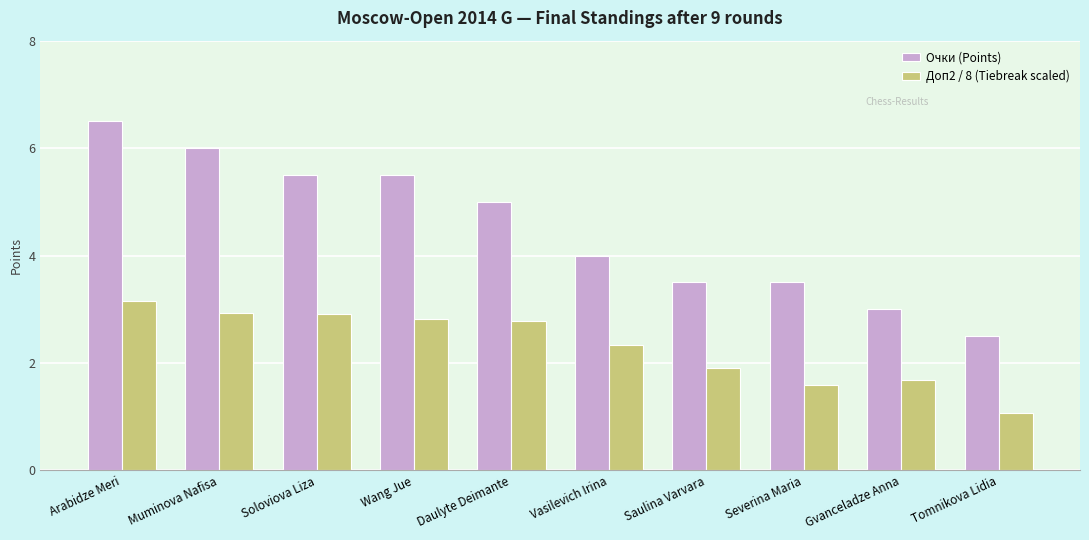

How many data points does each series have?

10